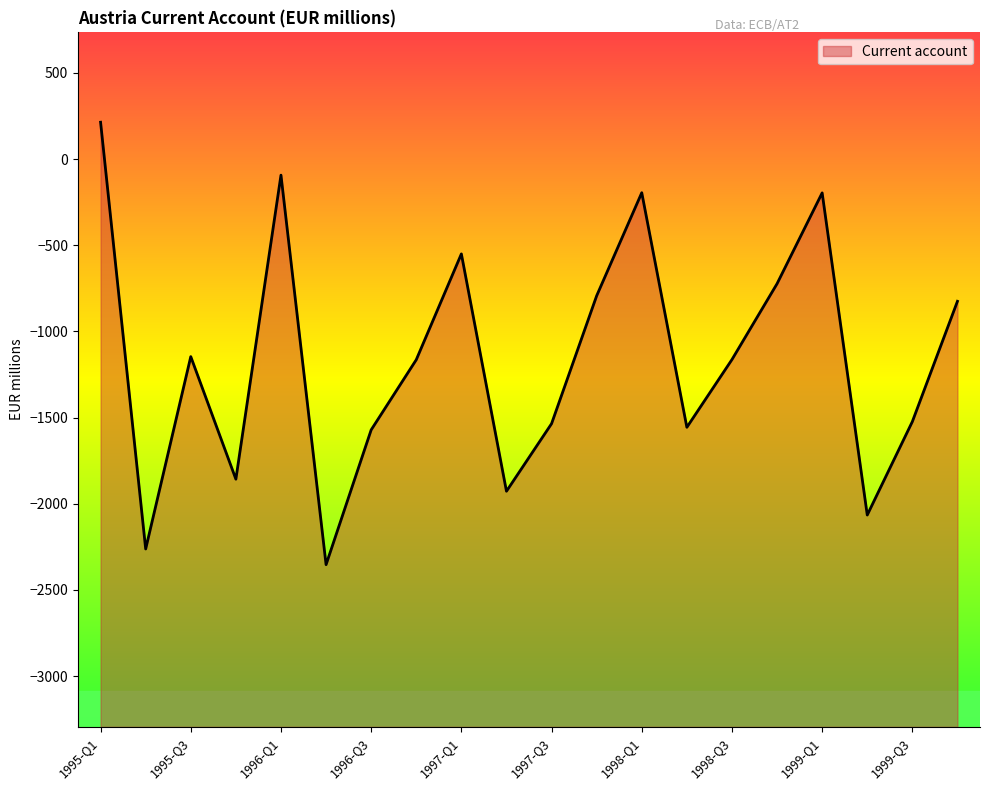

What position from the right is 1999-Q1?

4